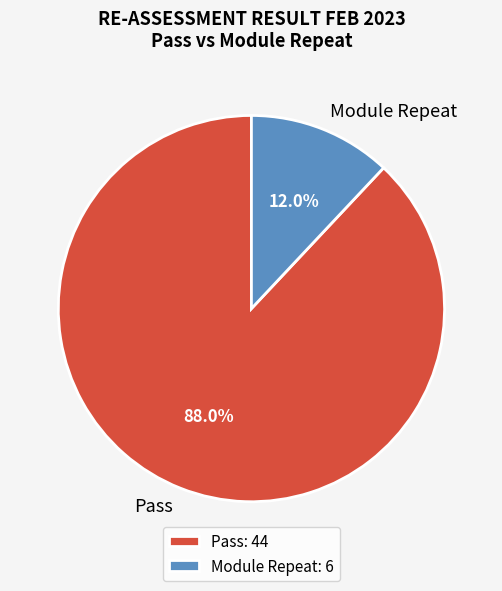

To the nearest percent, what portion does Pass represent?

88%